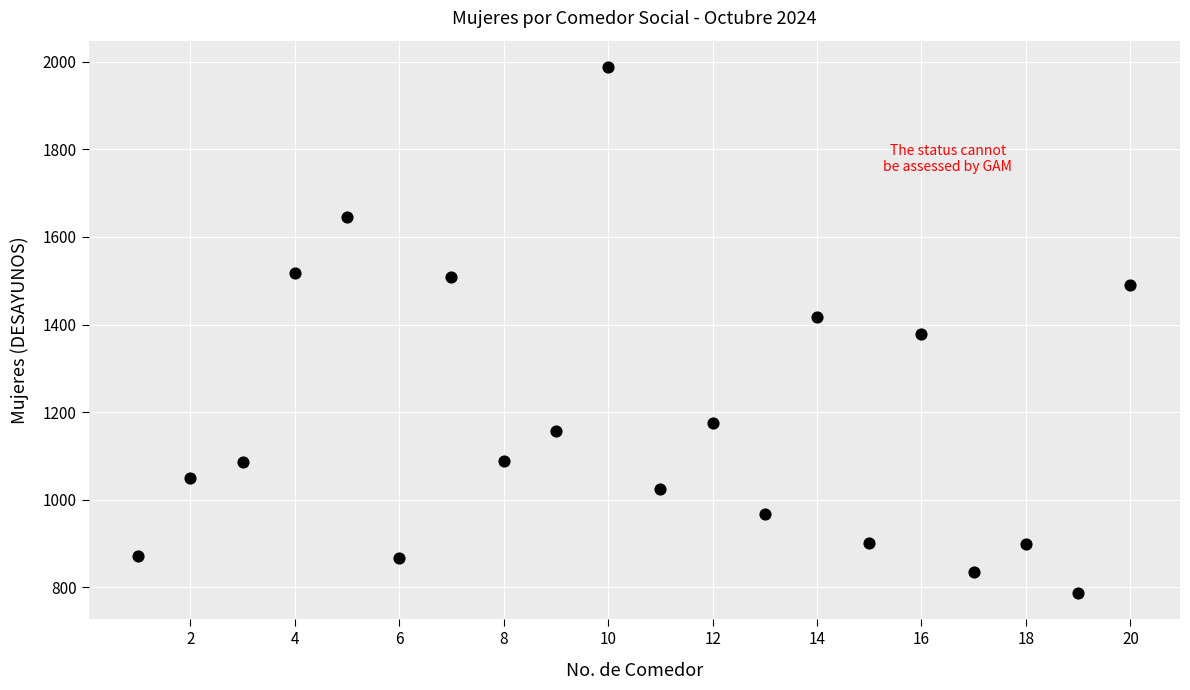

What is the range of Y values (max minus min)?

1201